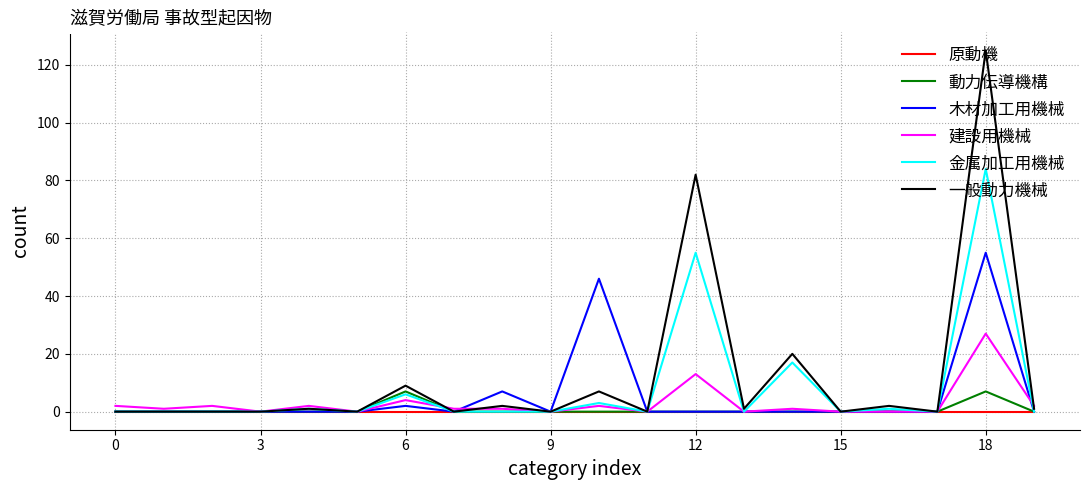

Reading left to right, list all the values displayed in this chart.

原動機: 0	0	0	0	0	0	0	0	0	0	0	0	0	0	0	0	0	0	0	0
動力伝導機構: 0	0	0	0	0	0	7	0	0	0	0	0	0	0	0	0	0	0	7	0
木材加工用機械: 0	0	0	0	0	0	2	0	7	0	46	0	0	0	0	0	0	0	55	0
建設用機械: 2	1	2	0	2	0	4	1	1	0	2	0	13	0	1	0	0	0	27	2
金属加工用機械: 0	0	0	0	1	0	6	0	0	0	3	0	55	0	17	0	1	0	84	0
一般動力機械: 0	0	0	0	1	0	9	0	2	0	7	0	82	1	20	0	2	0	125	1